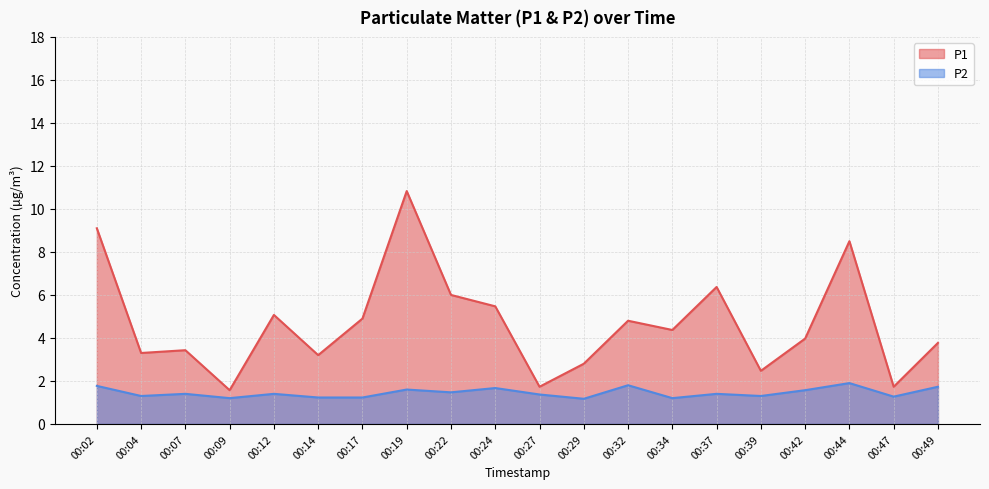

Is the value of P2 at 00:27 greater than the value of P1 at 00:17?

No